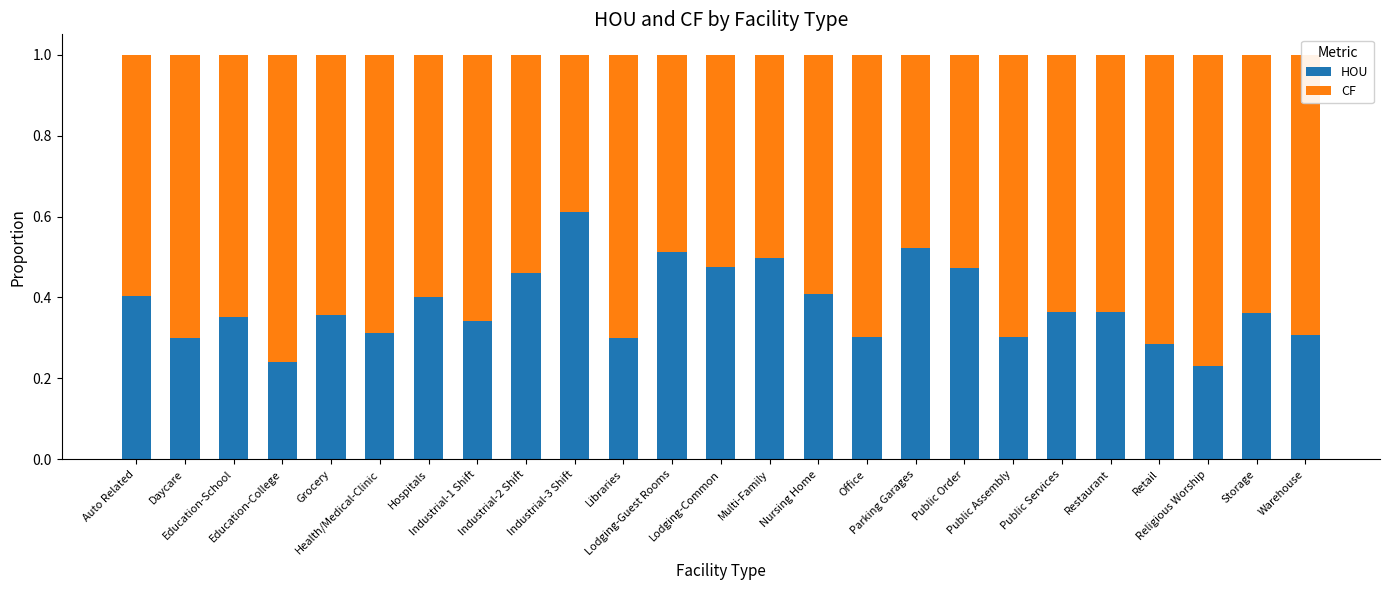

What is the sum of all HOU values?

9.5